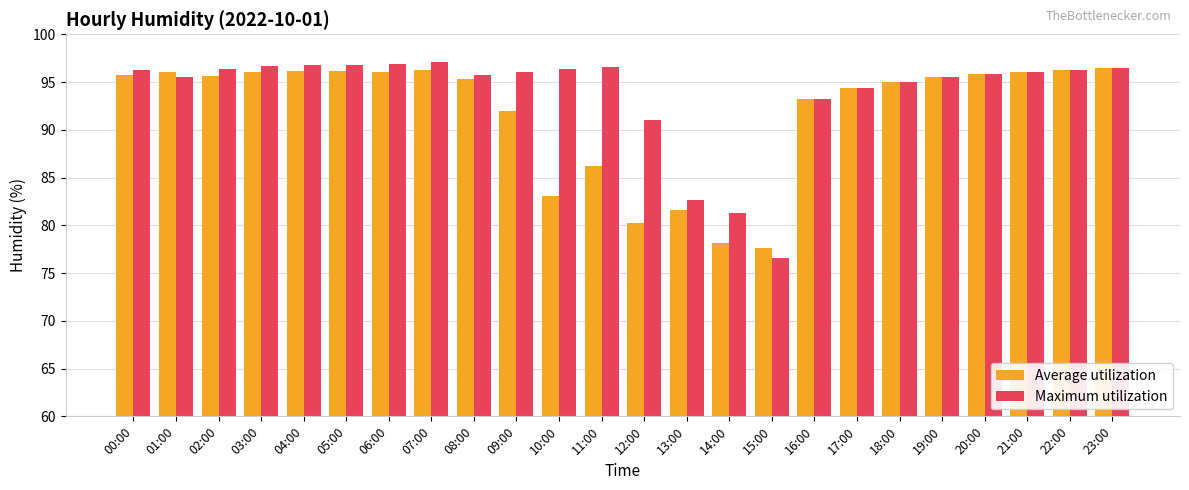

How many bars are there in each group?

2